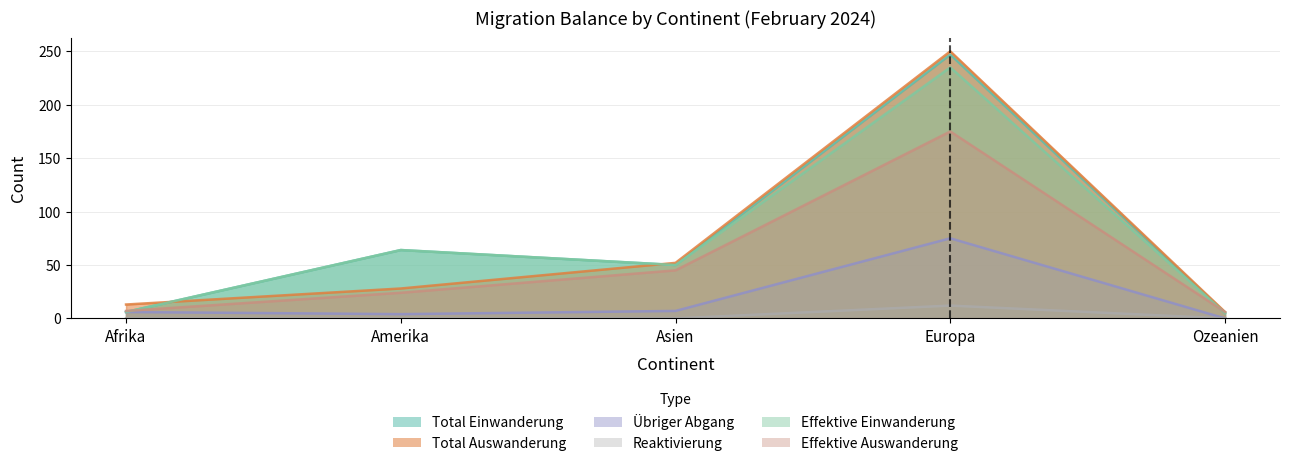

Which series has the largest total across all categories?

Total Einwanderung